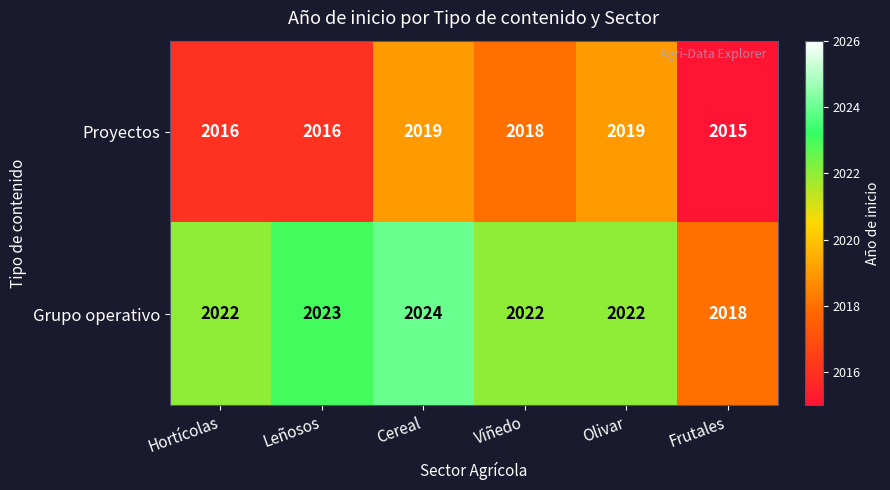

Which label corresponds to the smallest value in the chart?

Frutales